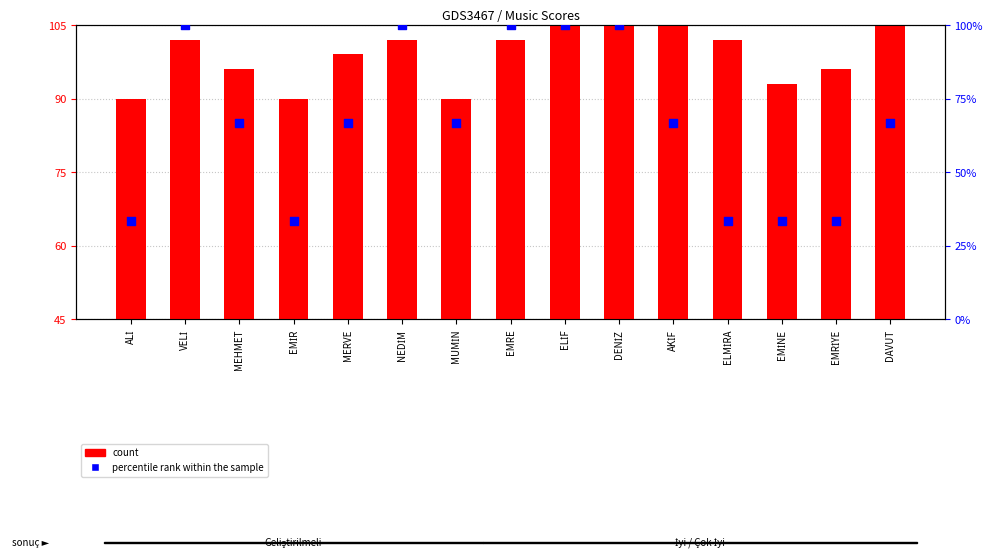

Which series reaches the maximum Y coordinate?

count